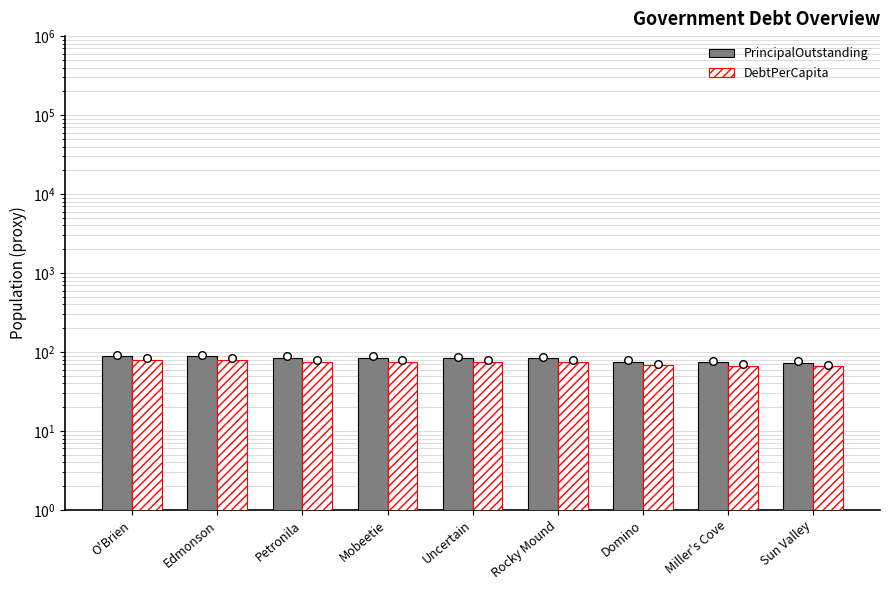

Which series reaches the minimum Y coordinate?

DebtPerCapita